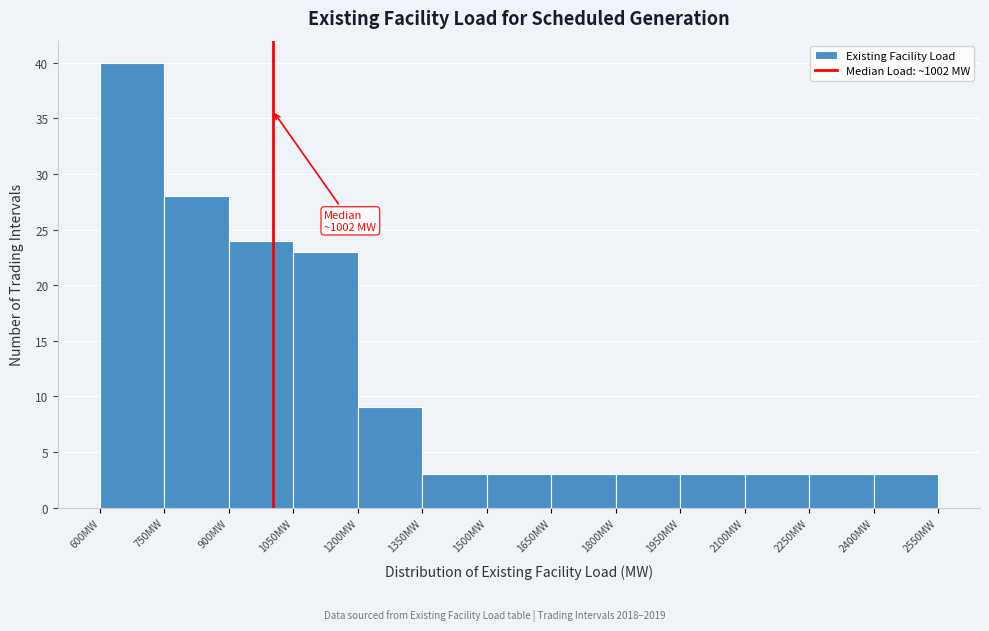

Which range on the x-axis has the tallest bar?

600 to 750